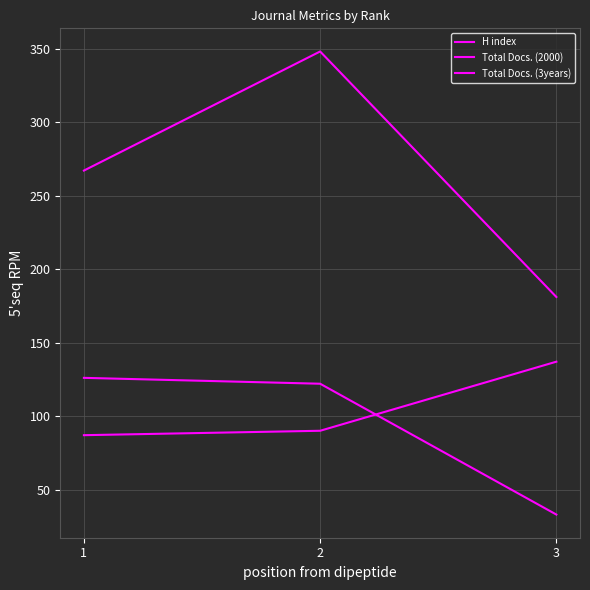

True or false: Total Docs. (3years) has a value of 348 at 2.

True